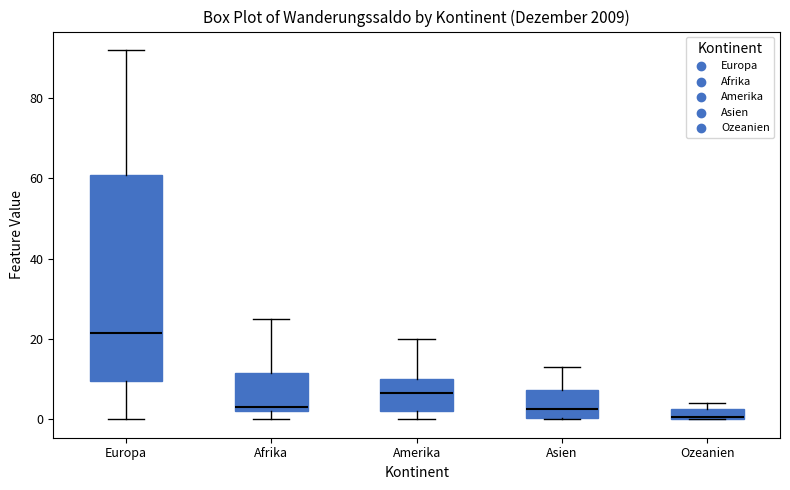

Which box's median line is the highest?

Europa